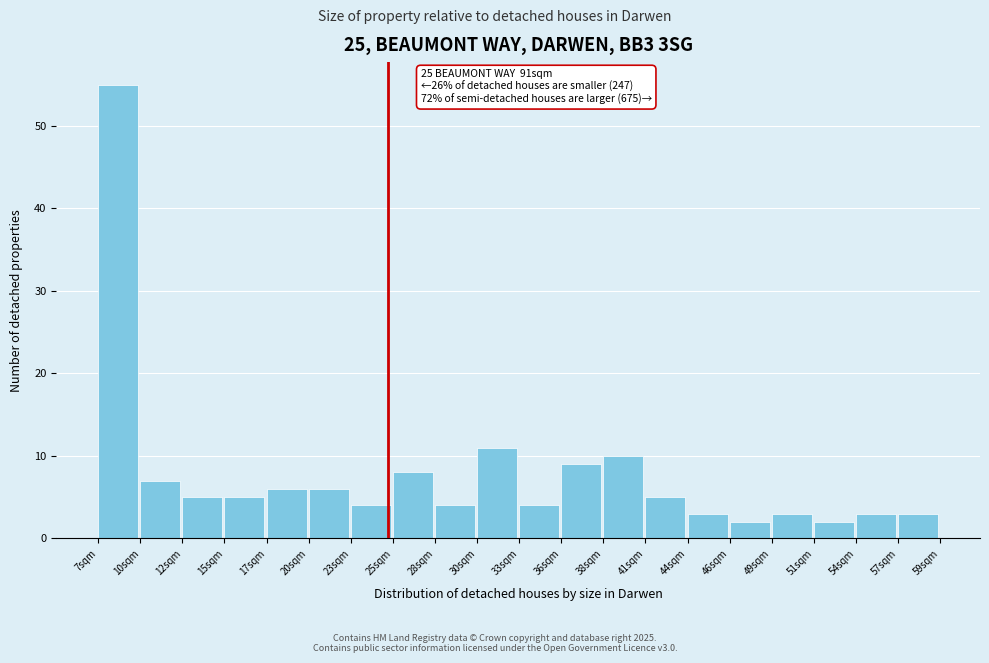

Which range on the x-axis has the tallest bar?

7.0 to 9.5